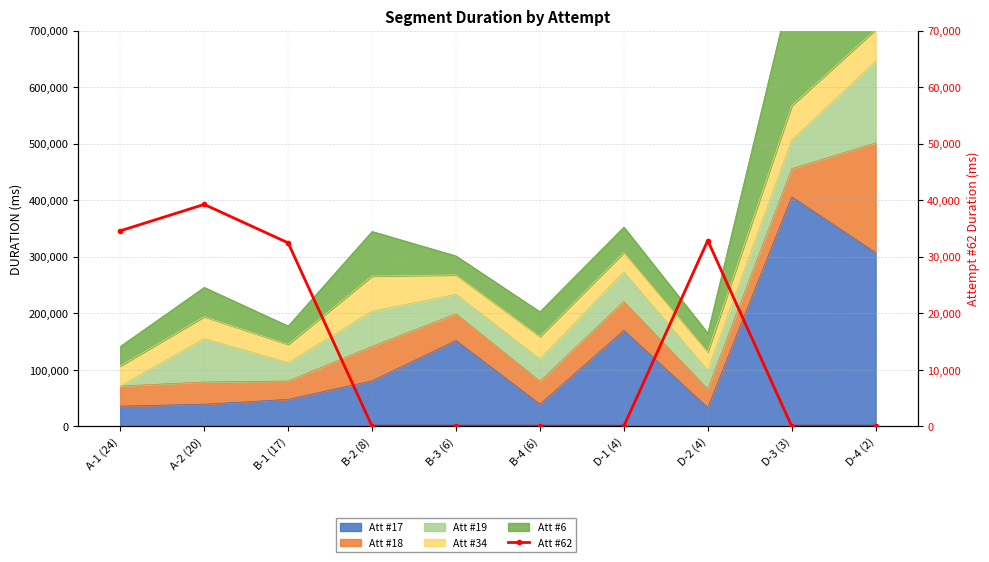

Does the chart have visible grid lines?

Yes